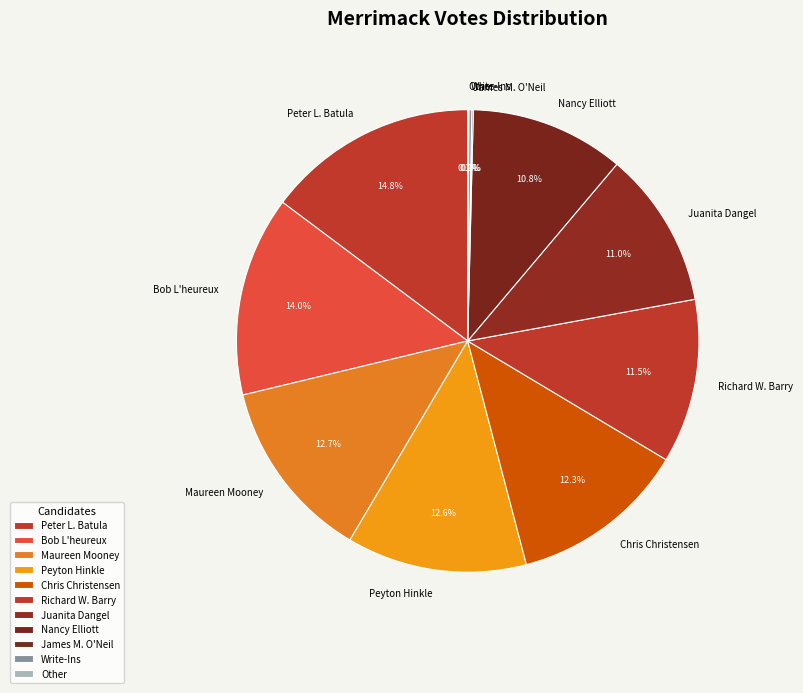

To the nearest percent, what is the difference between the largest and smallest slice percentages?

15%